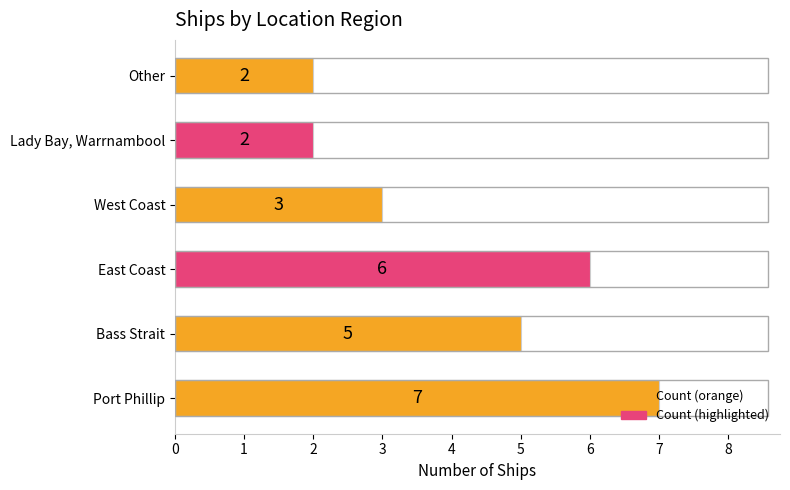

Between West Coast and Bass Strait, which is larger?

Bass Strait